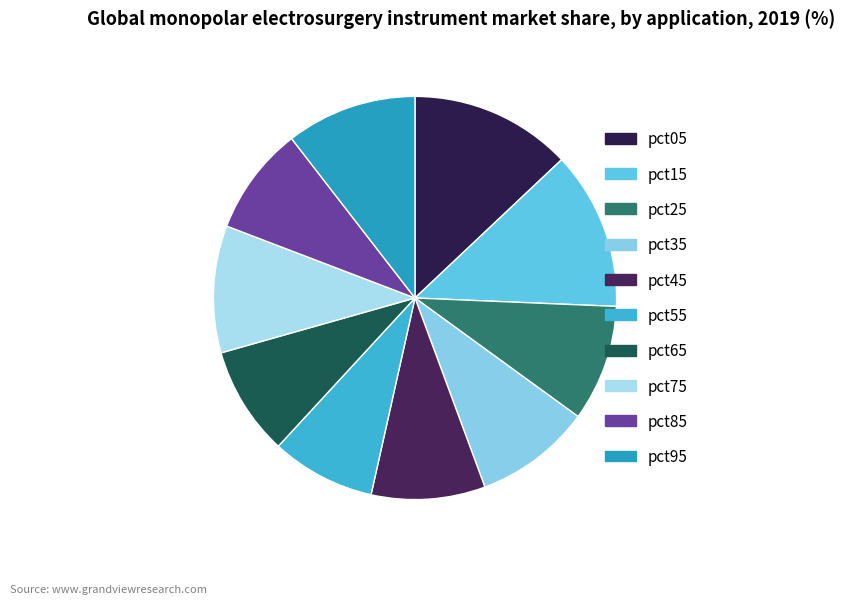

Is it true that pct55 is 1% of the pie?

False